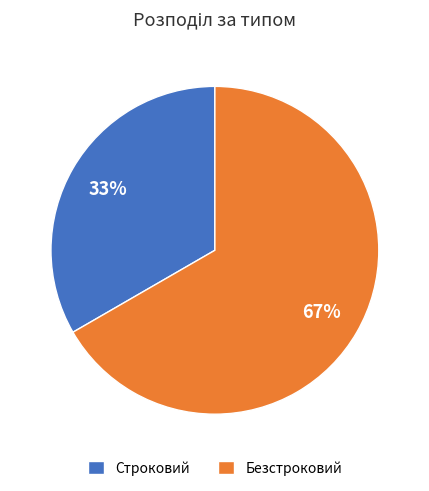

Count the number of slices in the pie.

2